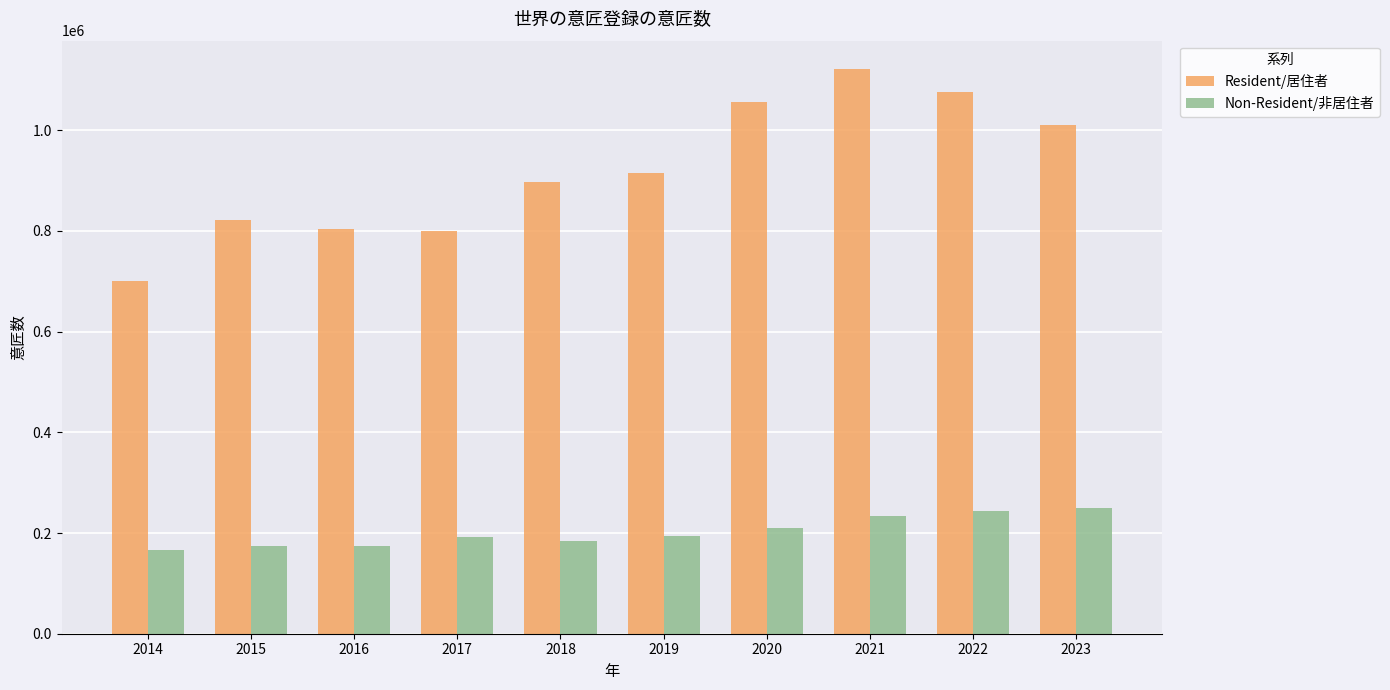

List the series in order of their overall mean, lowest first.

Non-Resident/非居住者, Resident/居住者